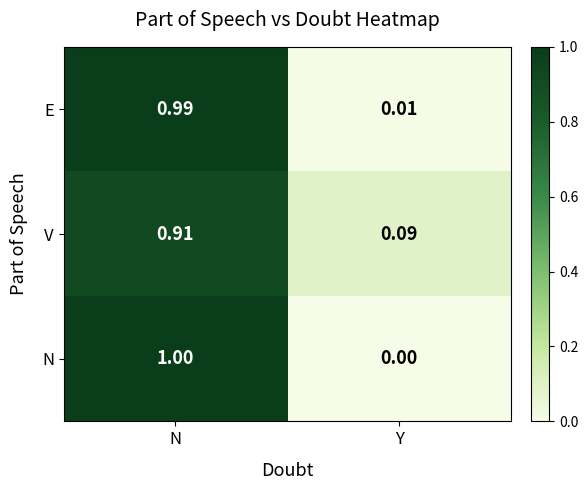

Between N and Y, which series saw the biggest shift?

N